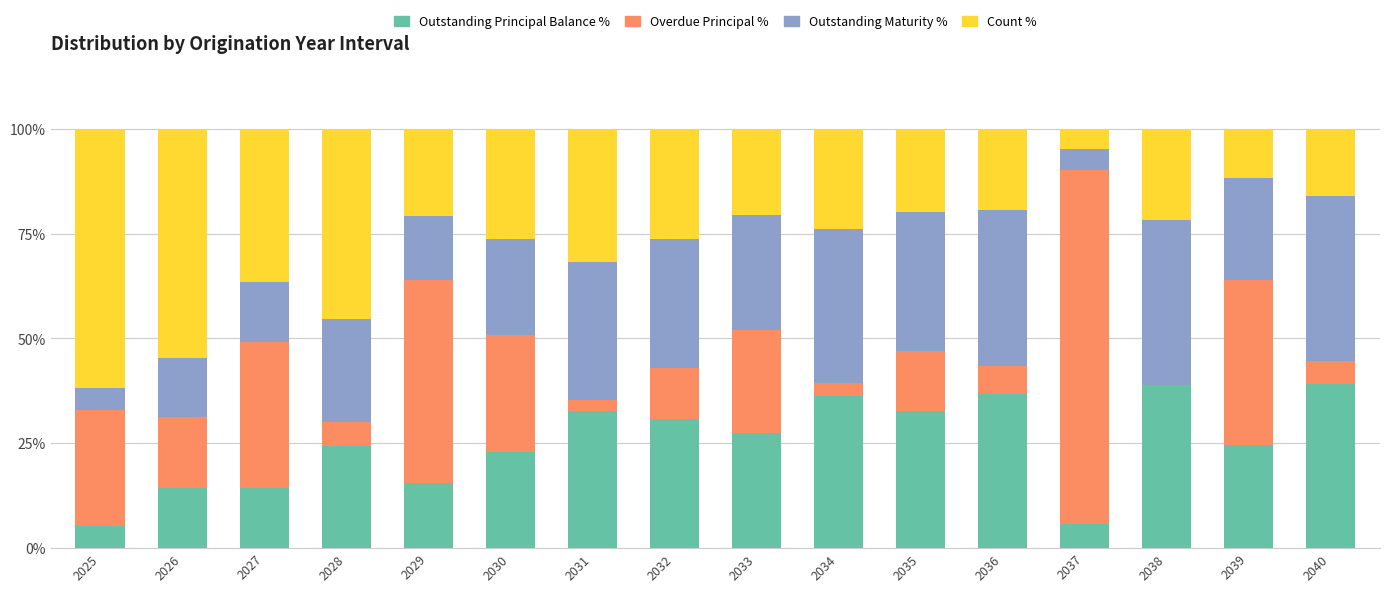

Are the bars grouped side by side (vs. stacked)?

No